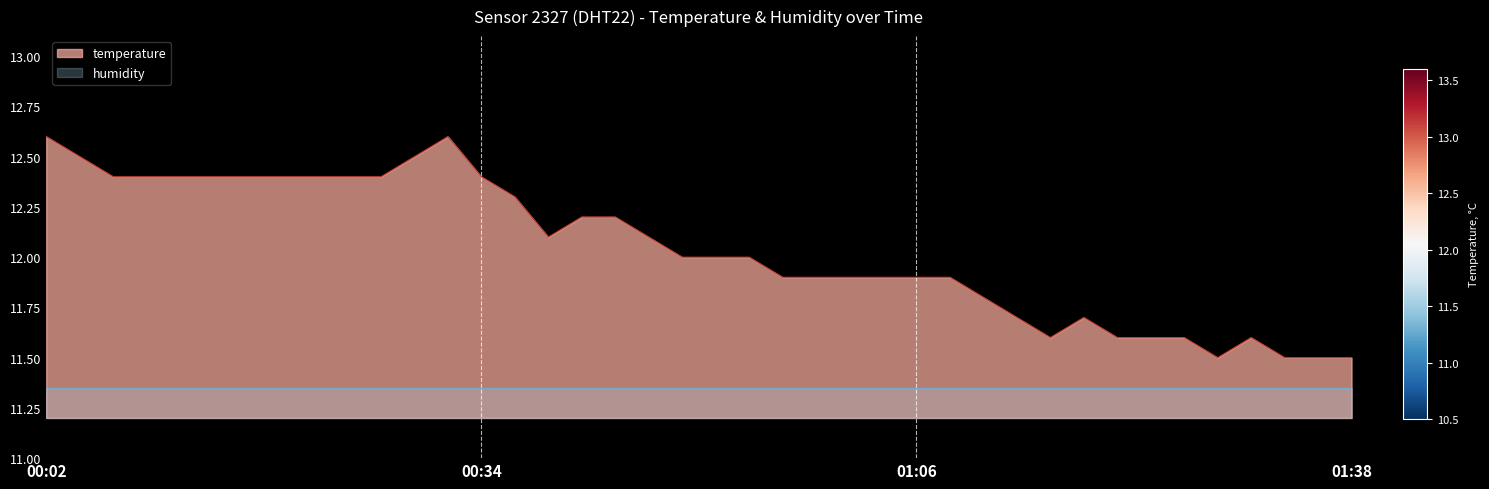

What is the average value?

12.0